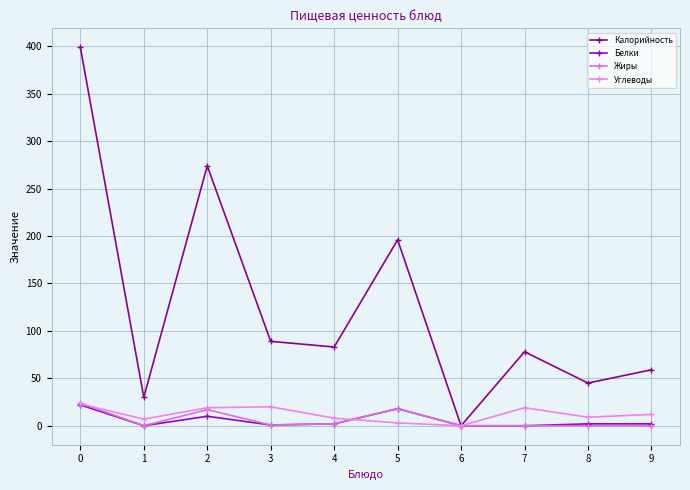

True or false: Жиры and Калорийность cross at least once.

False